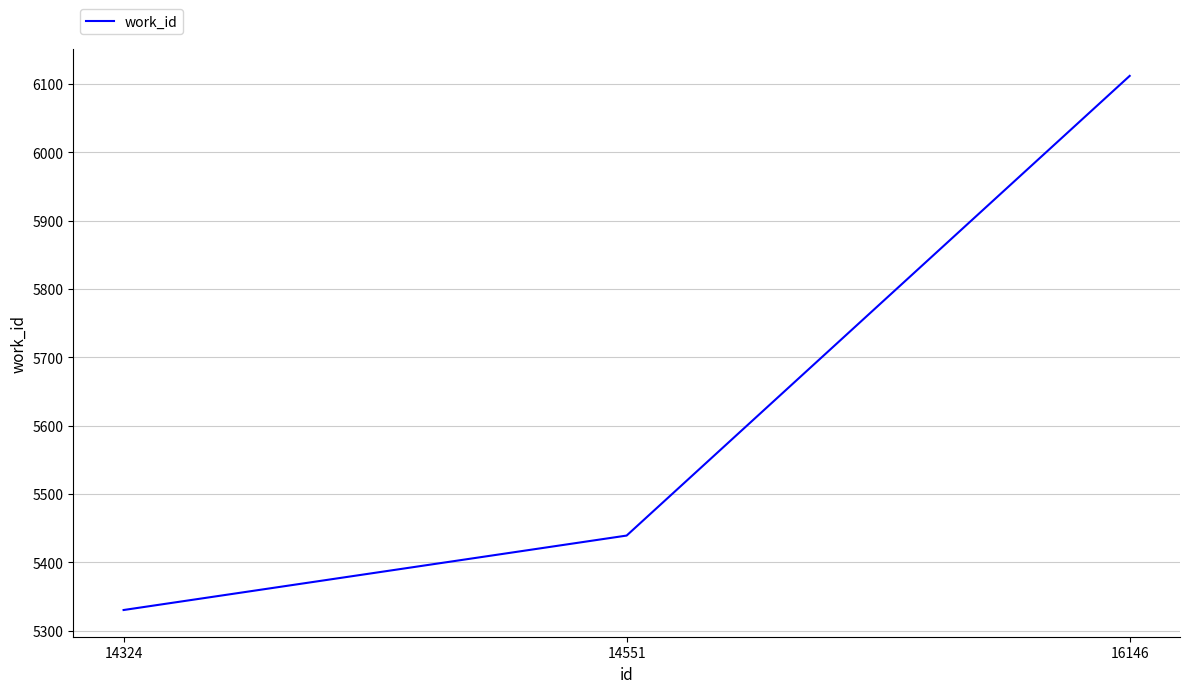

List the labels in order of value, largest first.

16146, 14551, 14324